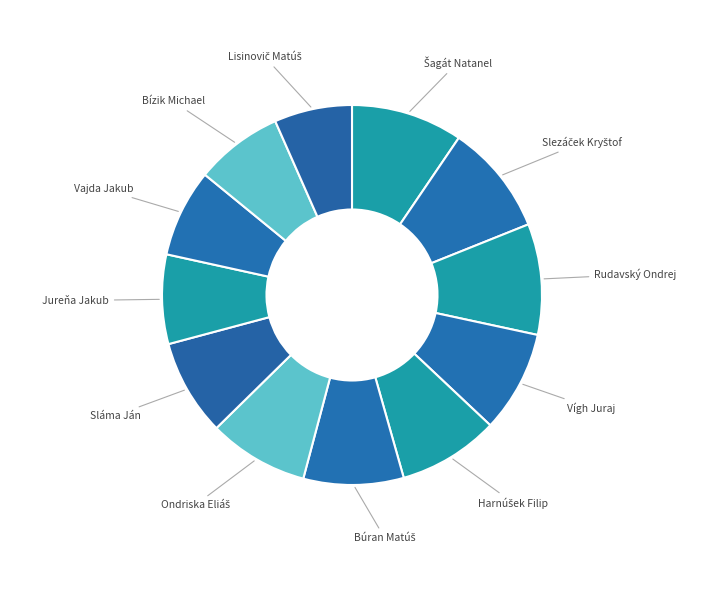

True or false: Bízik Michael accounts for 1% of the total.

False